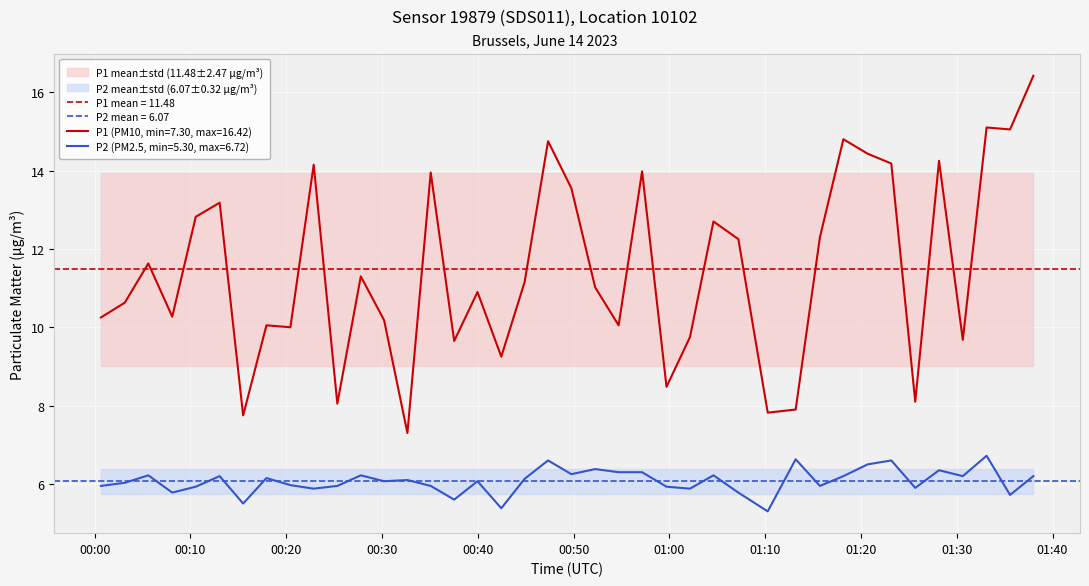

True or false: P2 (PM2.5, min=5.30, max=6.72) and P1 (PM10, min=7.30, max=16.42) intersect in this chart.

False